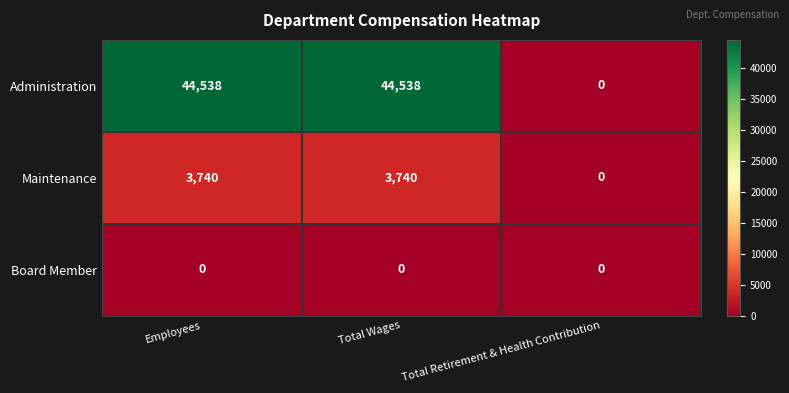

At Total Wages, list the series in order from smallest to largest.

Board Member, Maintenance, Administration